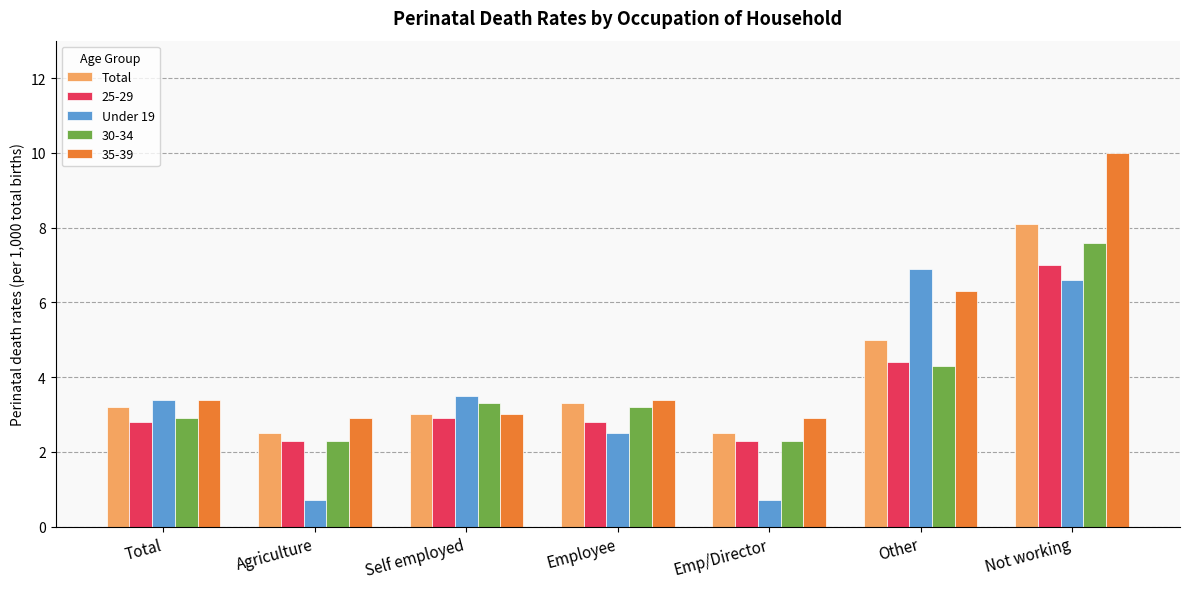

True or false: 30-34 has a value of 3.2 at Employee.

True